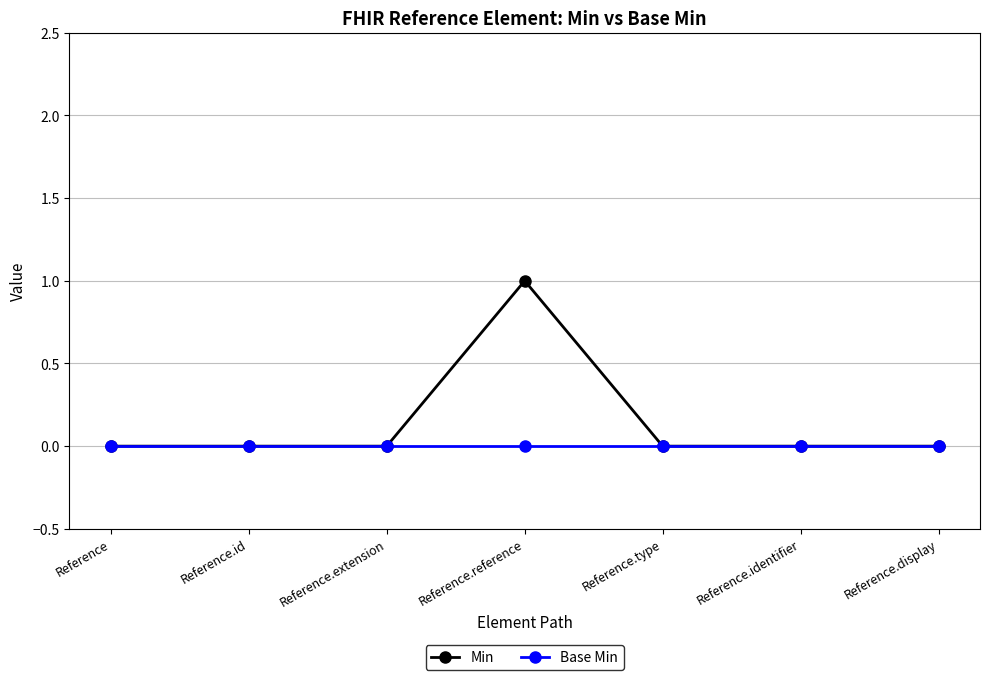

Is it true that Min equals 0 at Reference.id?

True